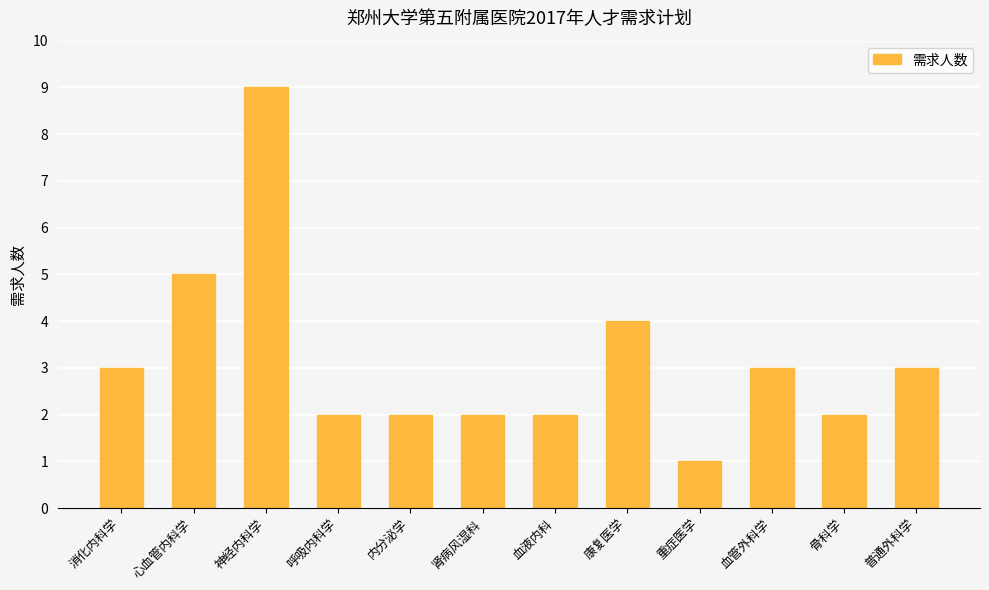

What is the approximate value at 肾病风湿科?

2